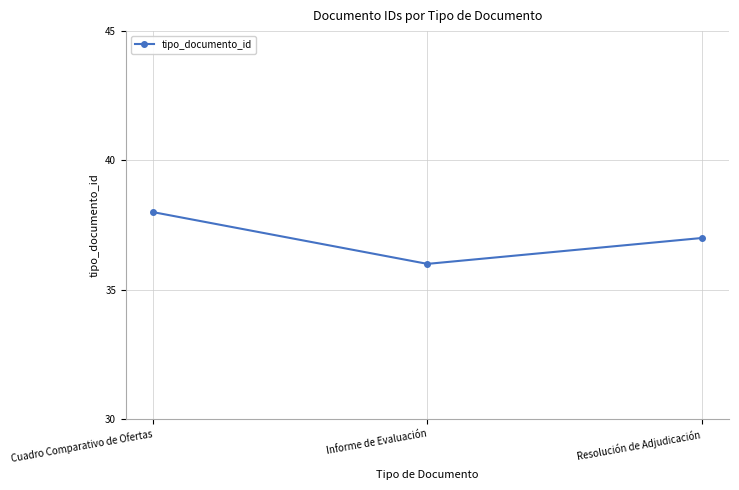

Count the number of categories in the chart.

3